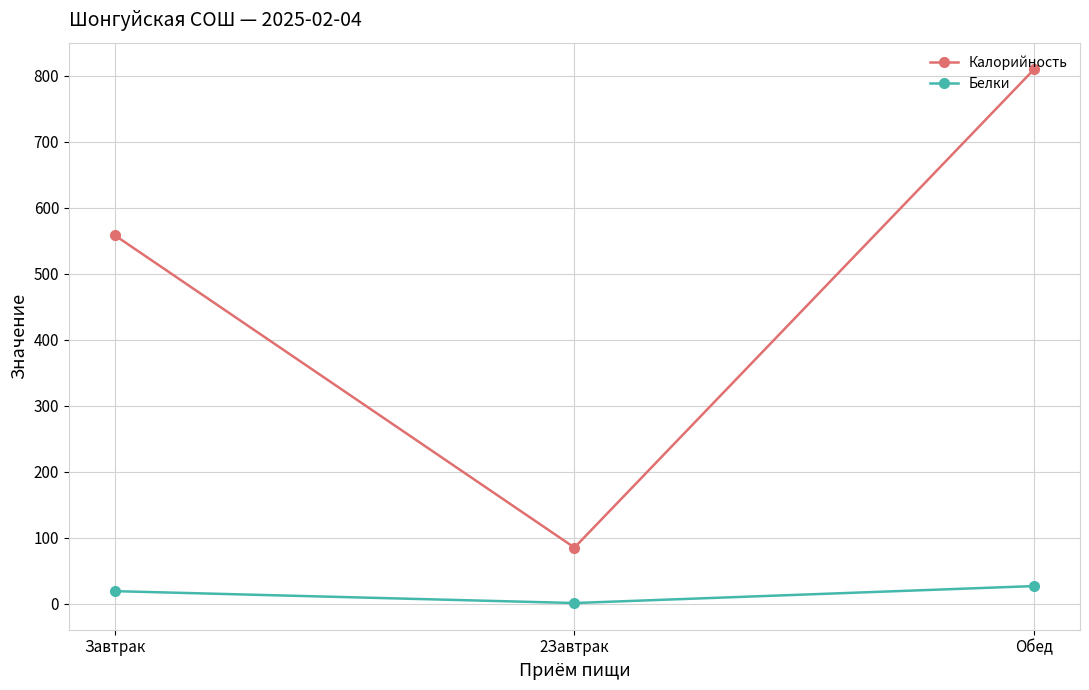

Rank the series by their average value, from highest to lowest.

Калорийность, Белки